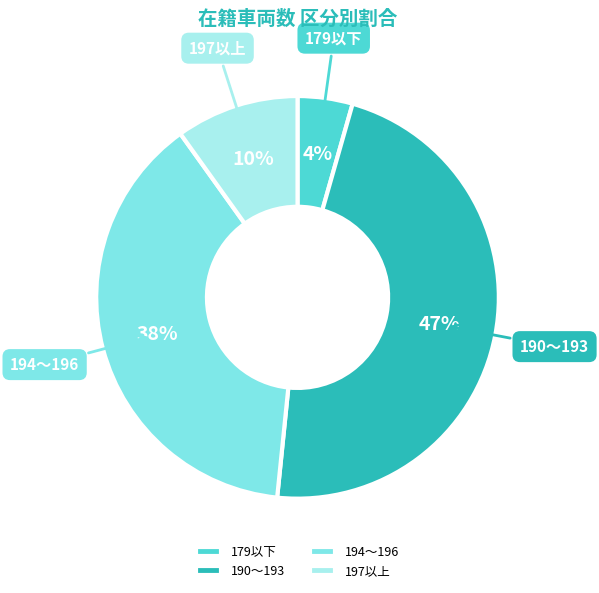

Rank the categories by value from lowest to highest.

179以下, 197以上, 194〜196, 190〜193